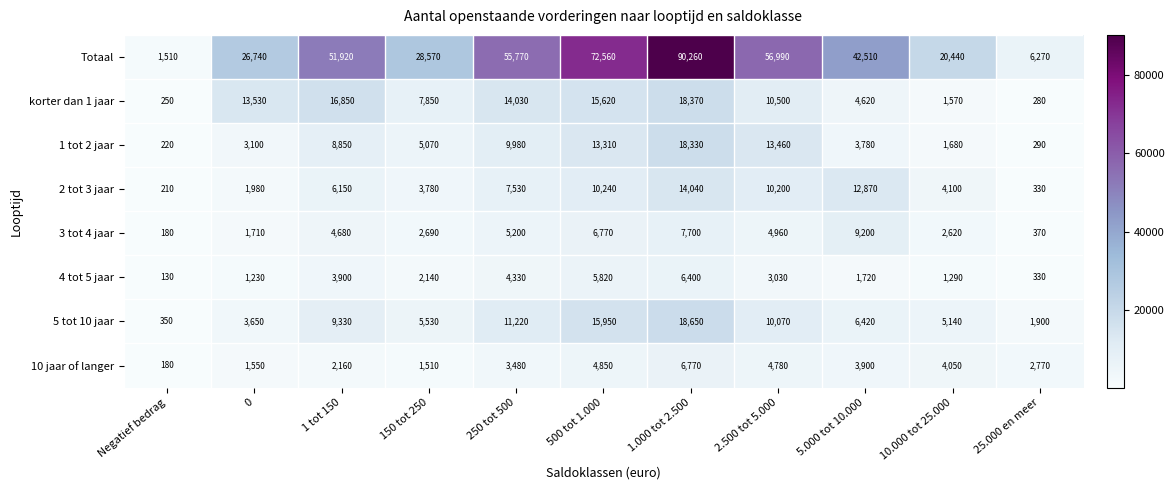

The value of 2 tot 3 jaar at 10.000 tot 25.000 is 4100. True or false?

True